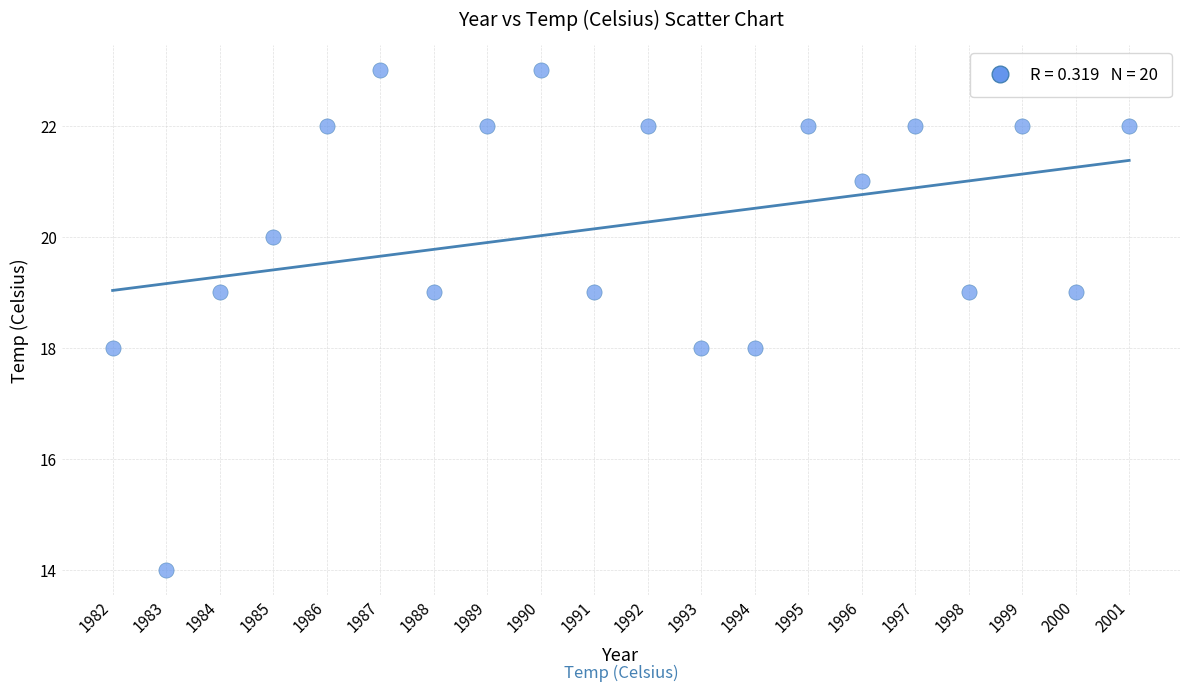

What is the range of Y values (max minus min)?

9